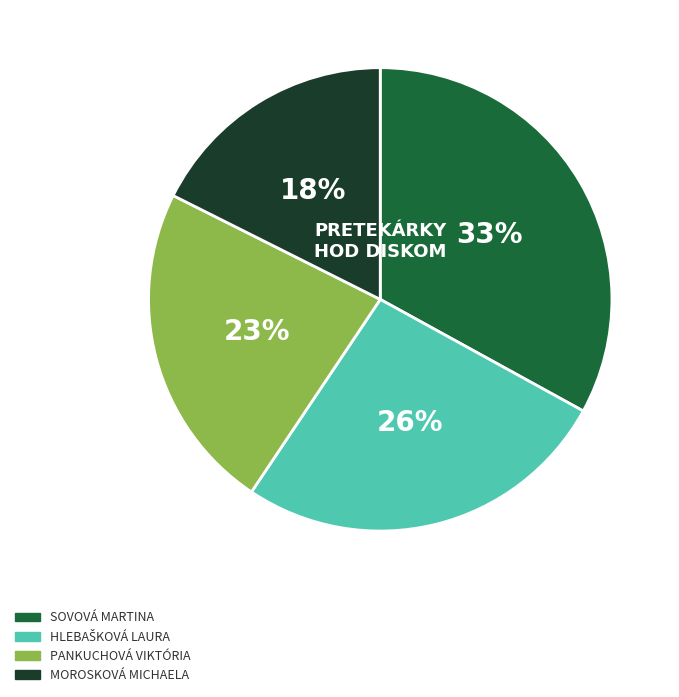

Is there a majority slice in this chart?

No